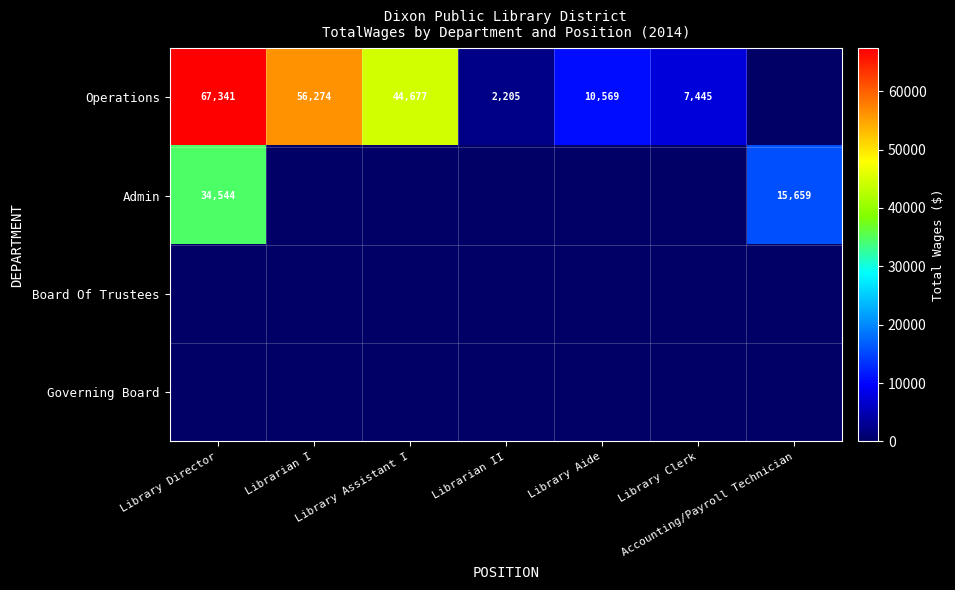

Is it true that Admin equals 34544 at Library Director?

True